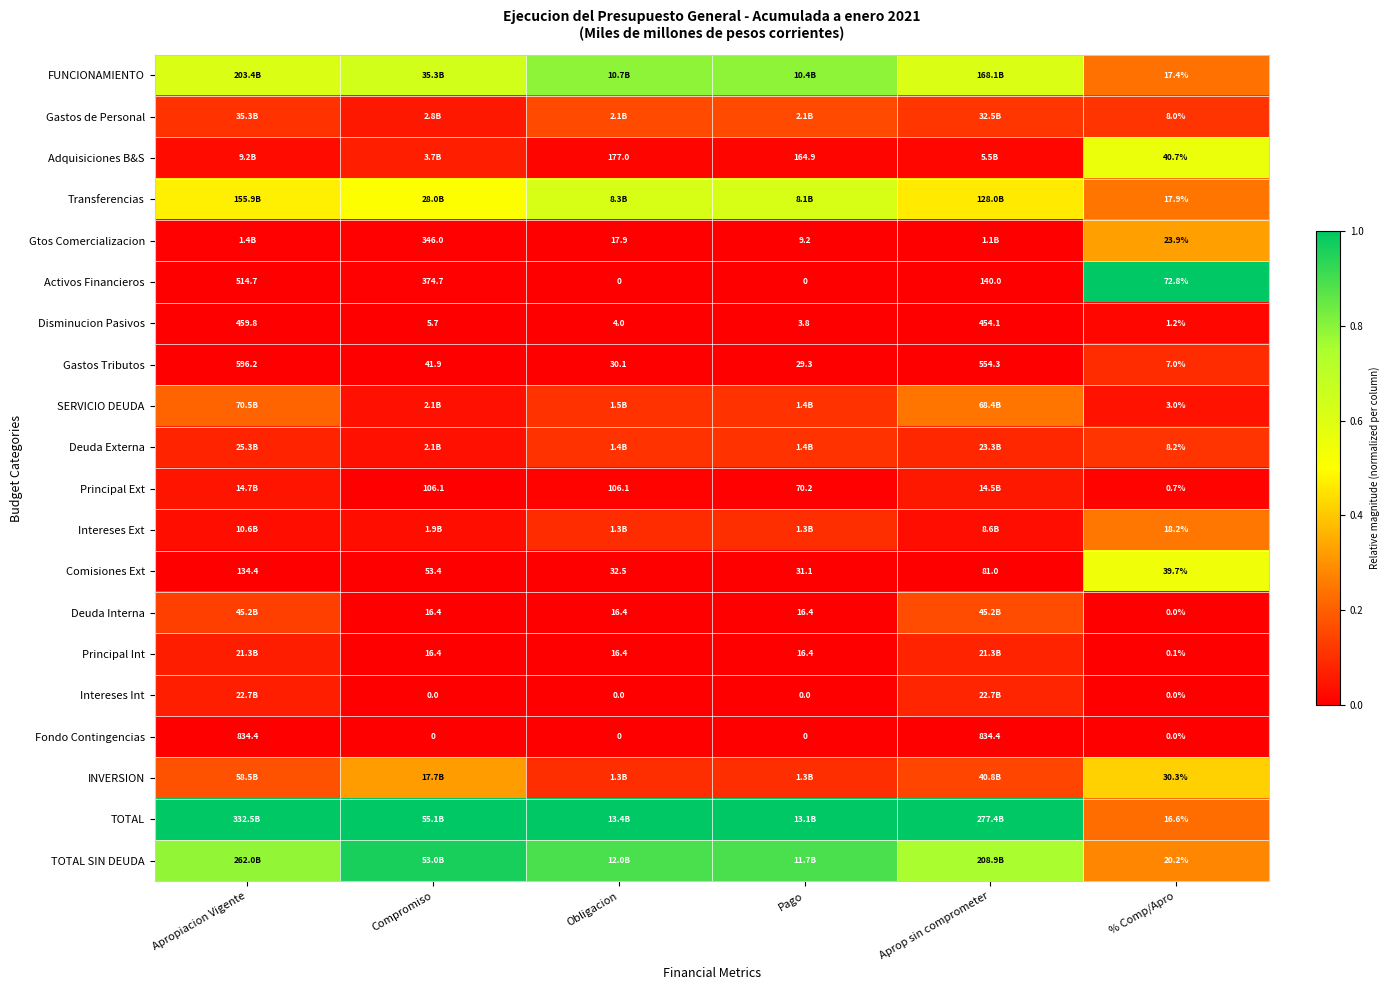

At which label is Gastos Tributos closest to 301?

Aprop sin comprometer